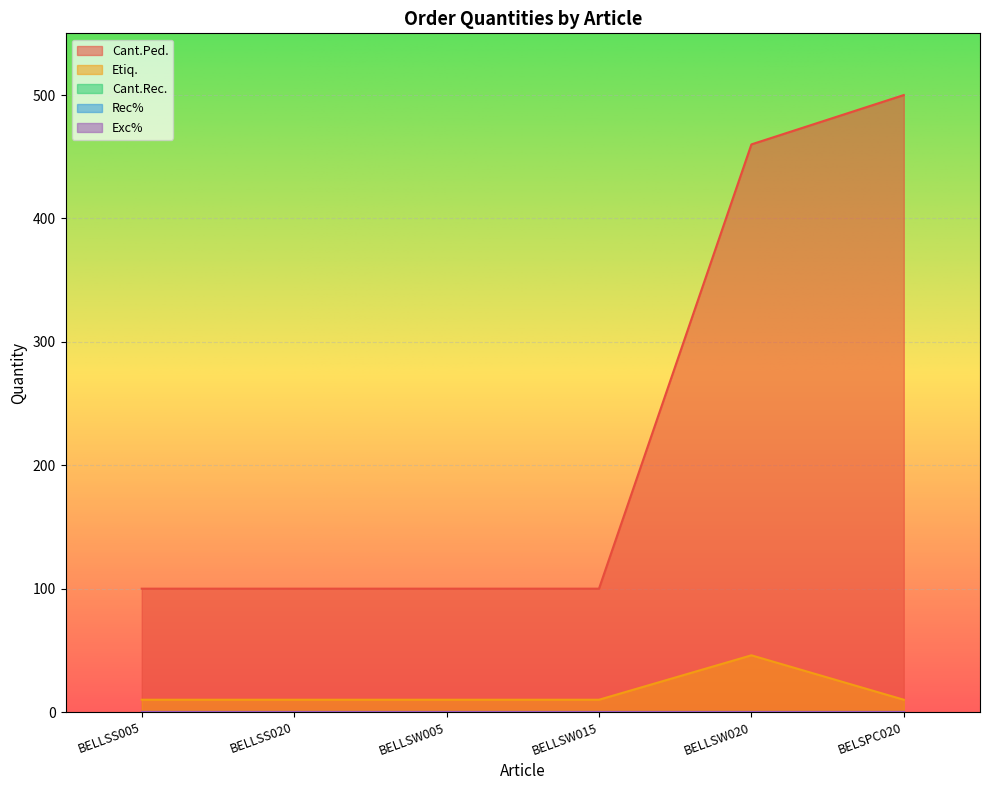

True or false: Cant.Rec. and Cant.Ped. cross at least once.

False